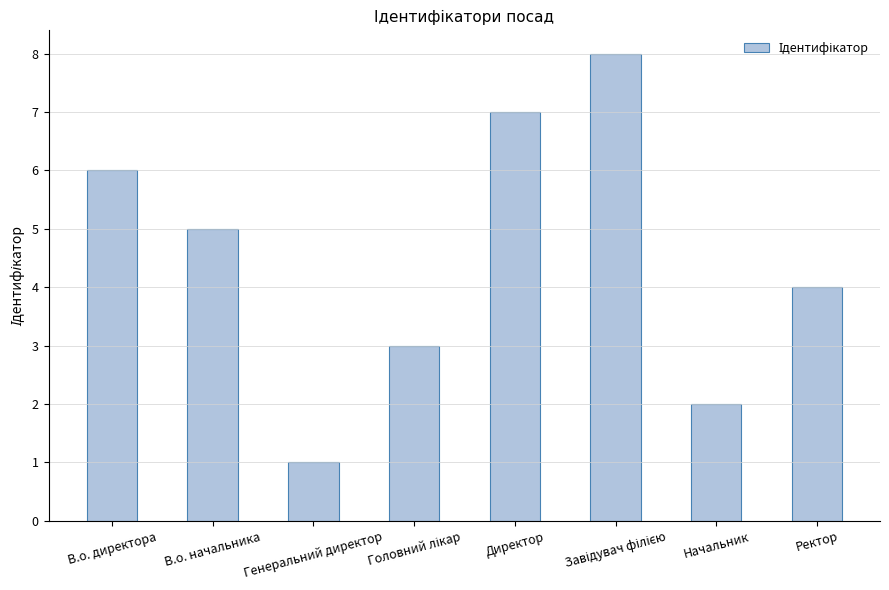

Does the chart contain any negative values?

No